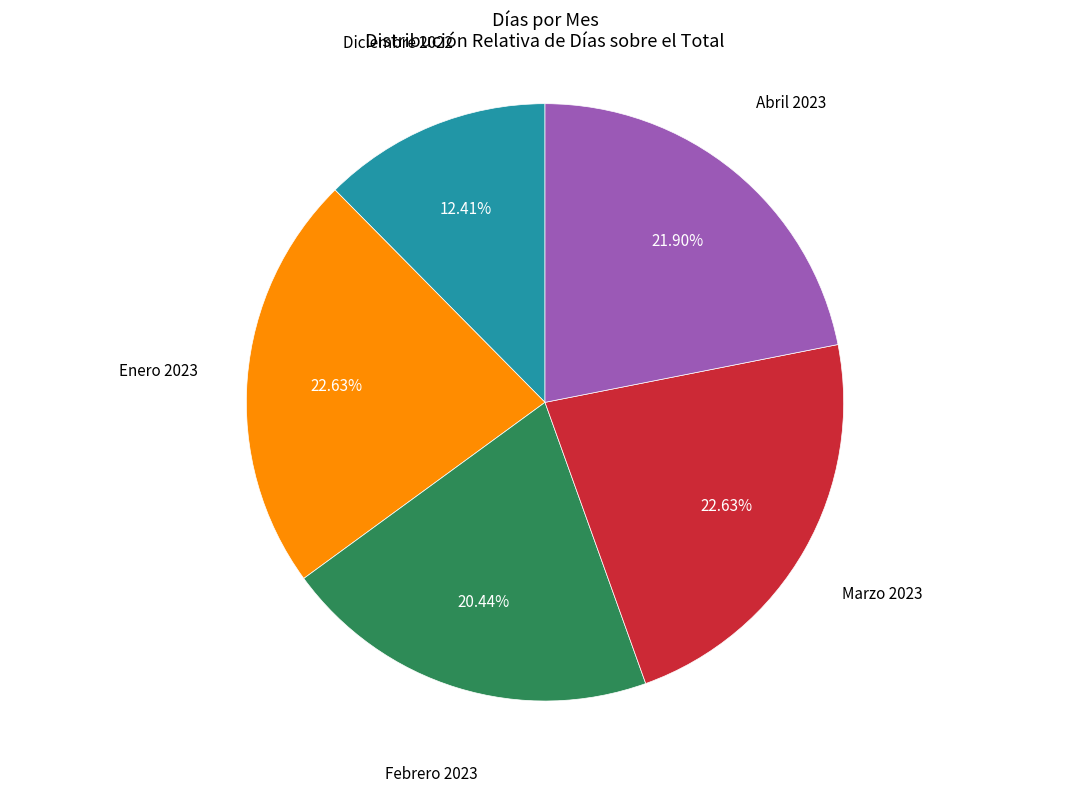

What is the ratio of the value at Diciembre 2022 to the value at Abril 2023?

0.6